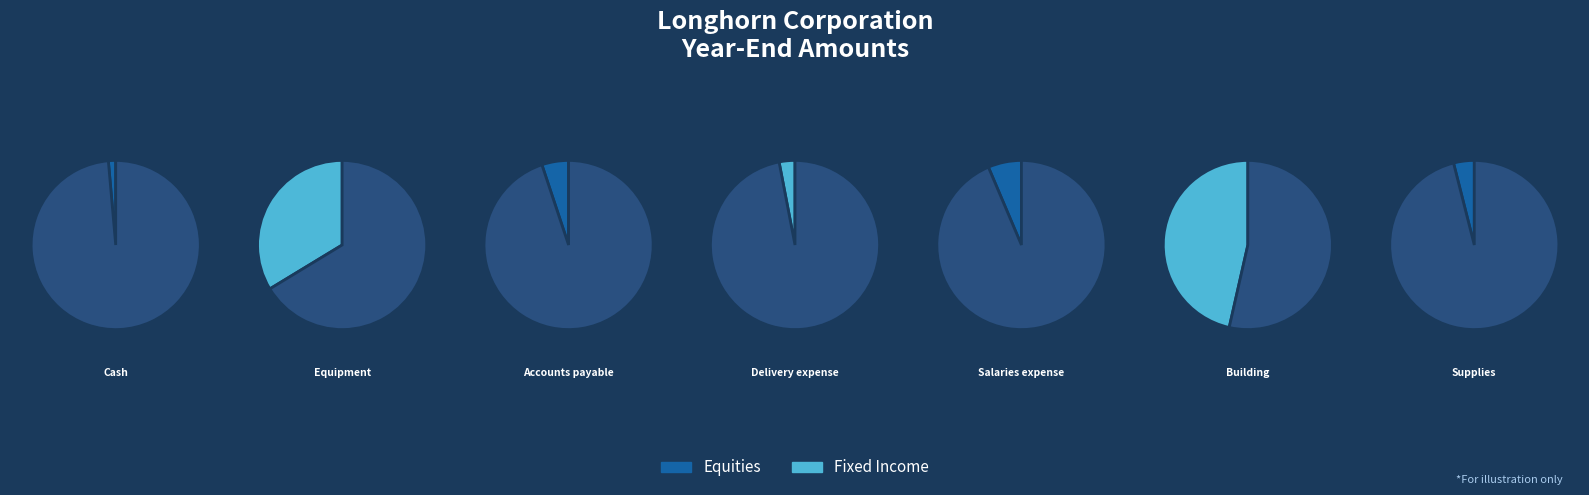

Count the number of slices in the pie.

7